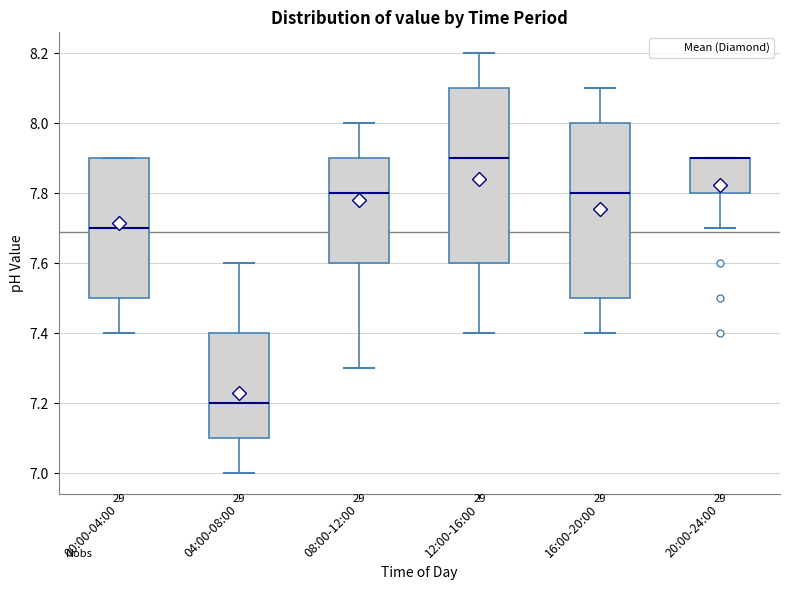

Reading left to right, transcribe this box plot: for each box, give where its median line is, the range the box spans, and where its two whiskers end, as read against the y-axis. The values are not printed on the chart, so give them approximately, as read against the axis.

00:00-04:00: median 7.7, box 7.5 to 7.9, whiskers 7.4 to 7.9
04:00-08:00: median 7.2, box 7.1 to 7.4, whiskers 7.0 to 7.6
08:00-12:00: median 7.8, box 7.6 to 7.9, whiskers 7.3 to 8.0
12:00-16:00: median 7.9, box 7.6 to 8.1, whiskers 7.4 to 8.2
16:00-20:00: median 7.8, box 7.5 to 8.0, whiskers 7.4 to 8.1
20:00-24:00: median 7.9 (drawn on the box's upper edge), box 7.8 to 7.9, whiskers 7.7 to 7.9